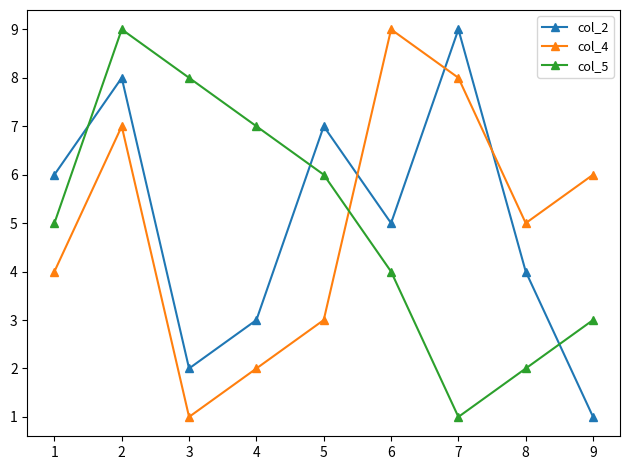

Where is the first local minimum for col_5?

7